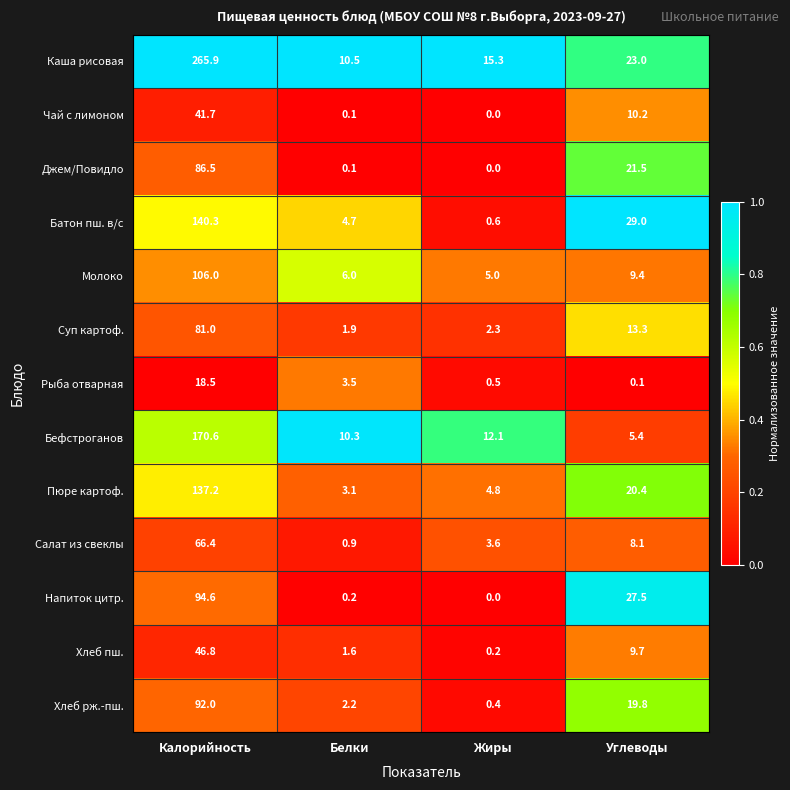

At which category is the sum across all series the highest?

Калорийность